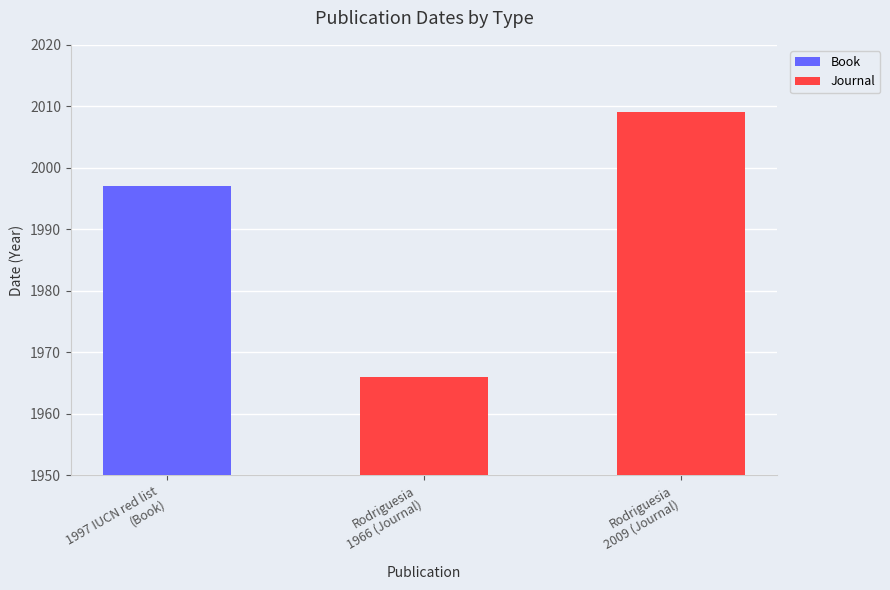

What is the average value of the Journal series?

1988